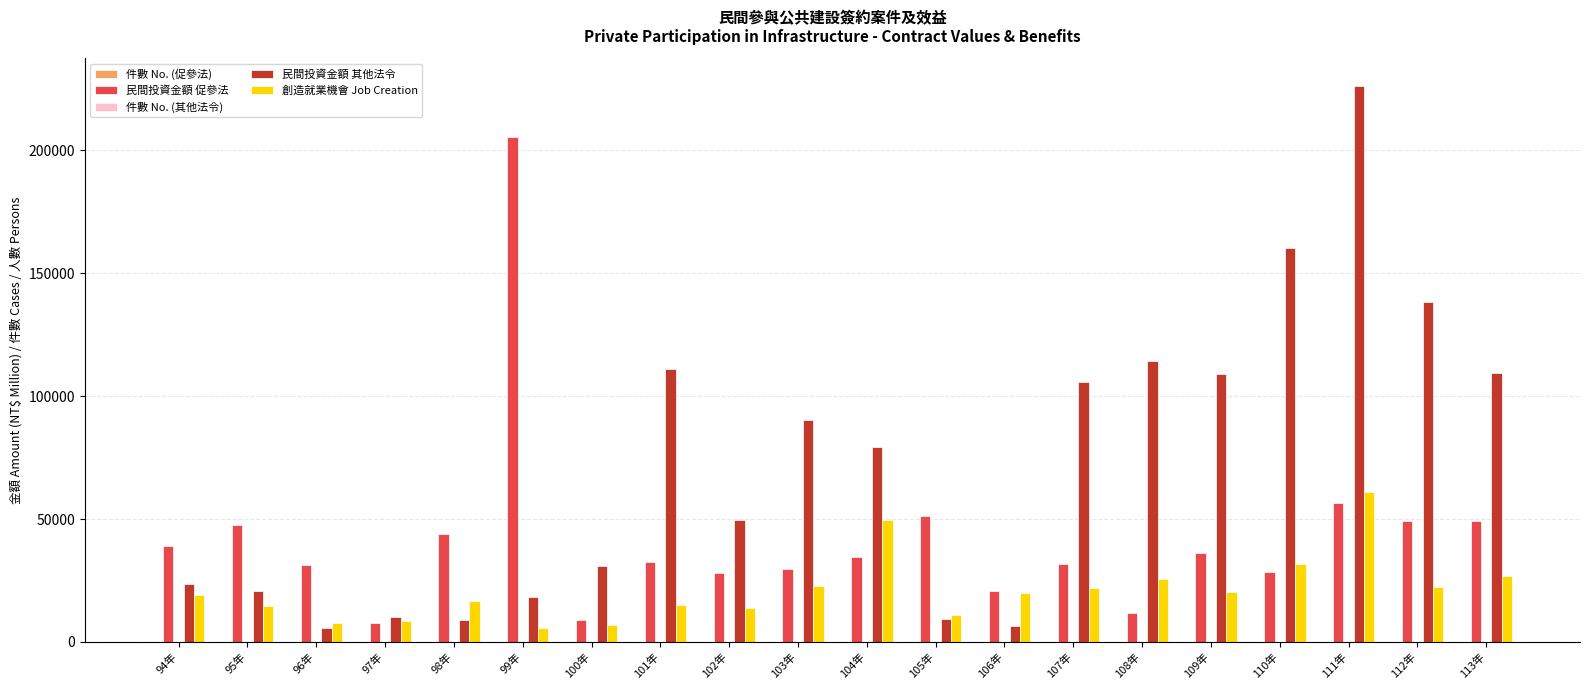

What is the maximum value shown in the chart?

226220